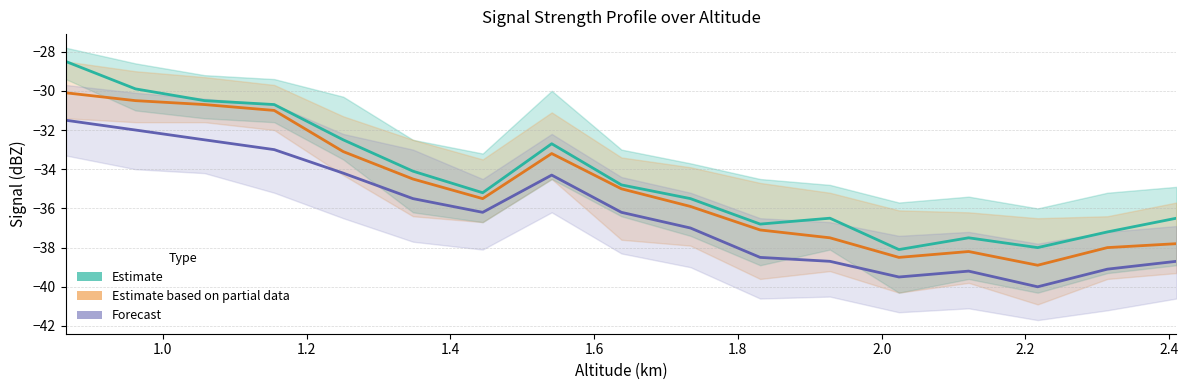

How many data points in Estimate based on partial data (col 2.217+) are less than -35?

9